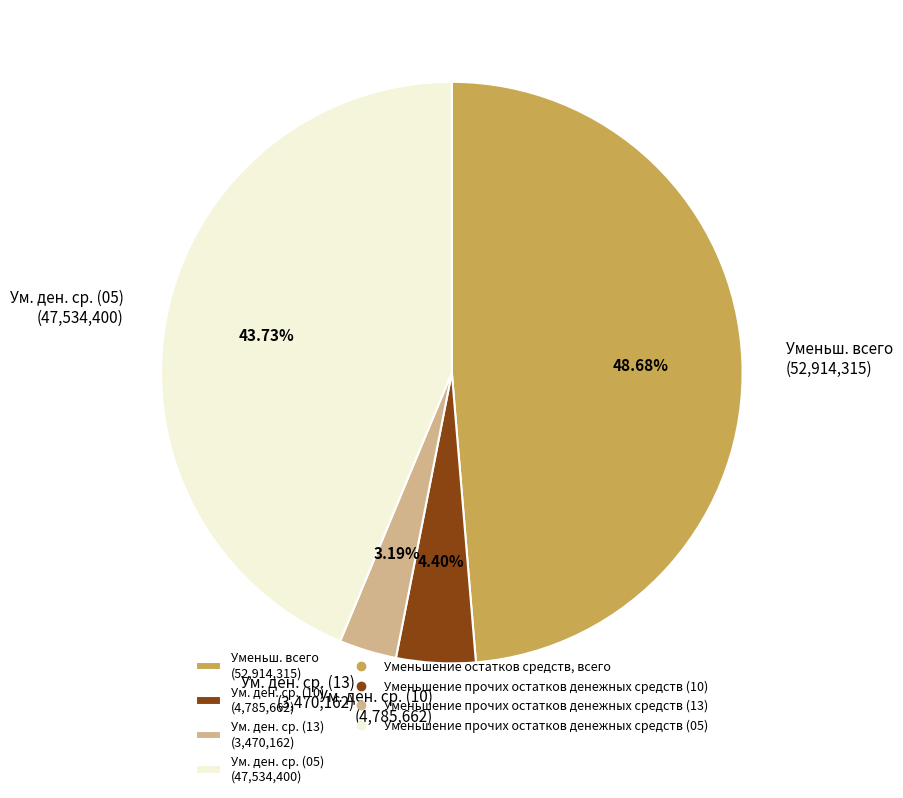

How many slices are in this pie chart?

4